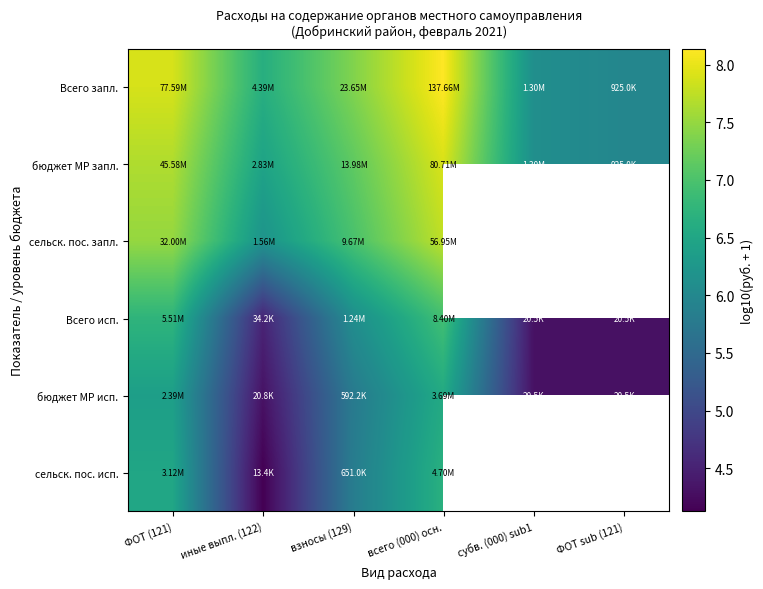

How many values in the Всего запл. series are below 7?

3